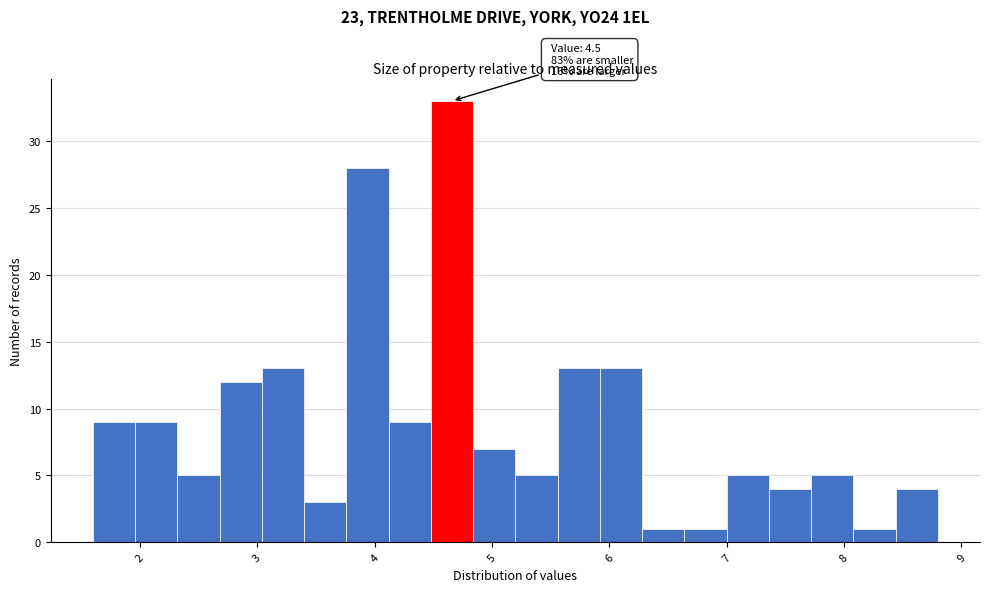

Read against the x-axis, roughly where is the centre of the tallest bar?

4.7